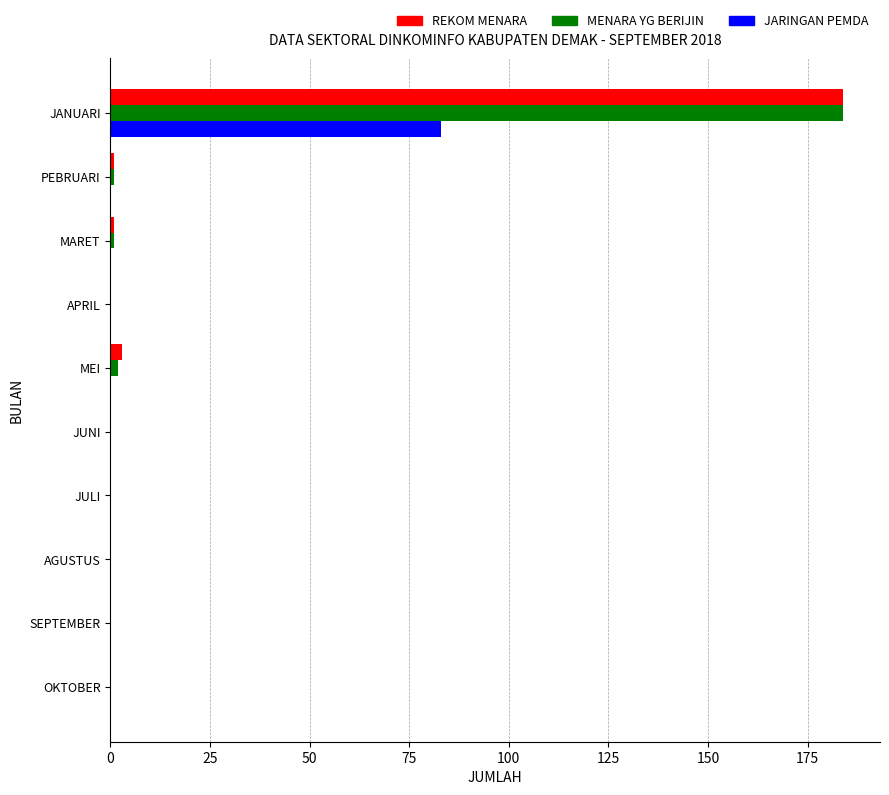

What is the greatest value displayed?

184